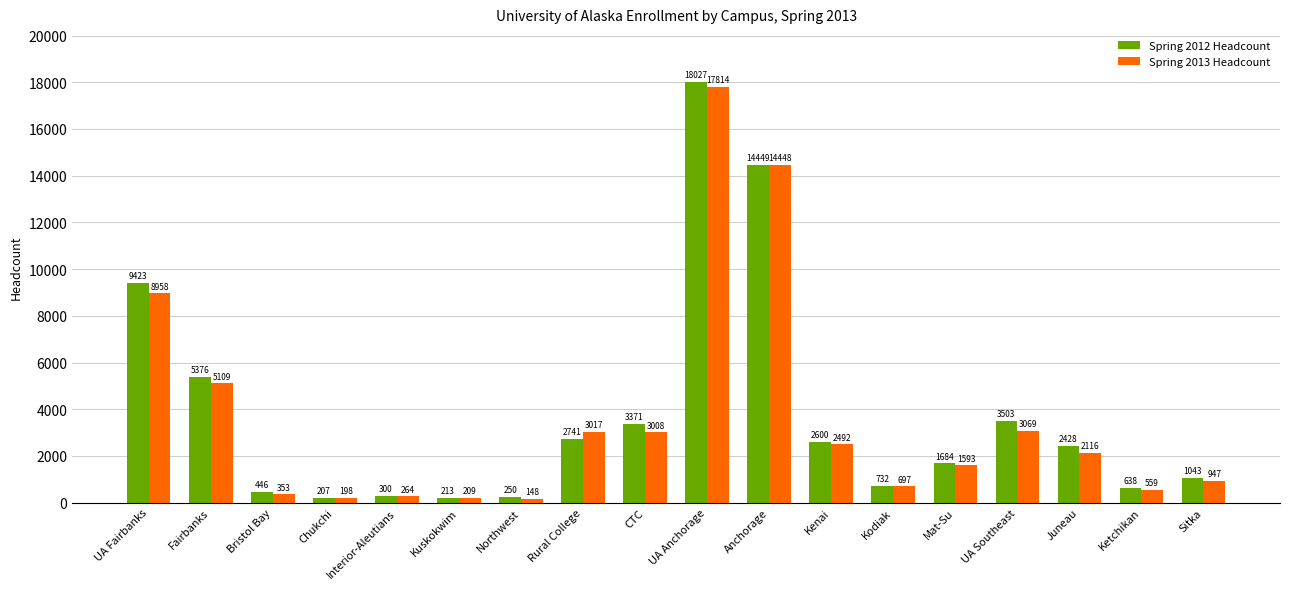

Where does the Spring 2013 Headcount series first go above 2116?

UA Fairbanks